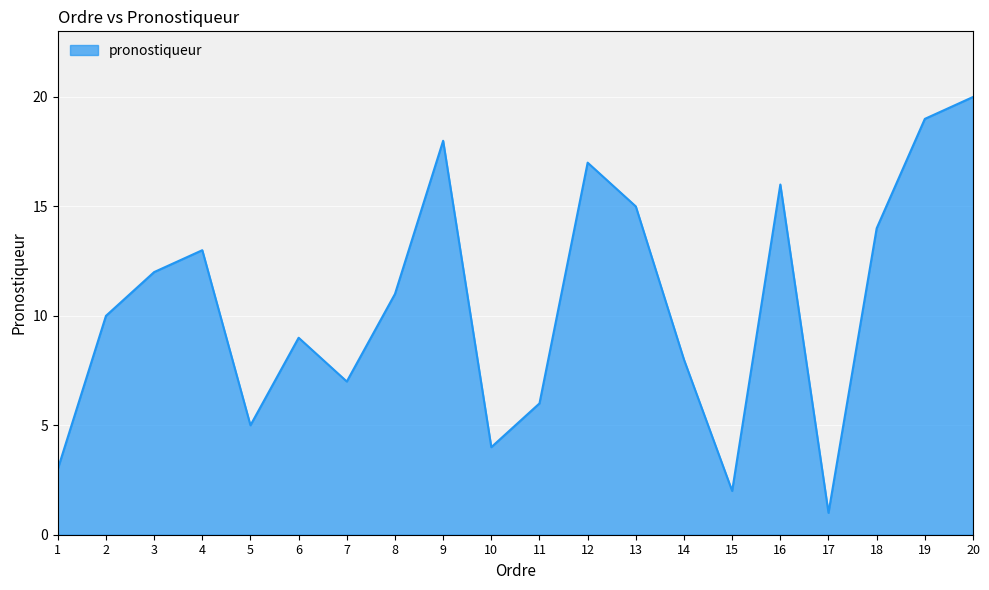

Which label corresponds to the smallest value in the chart?

17